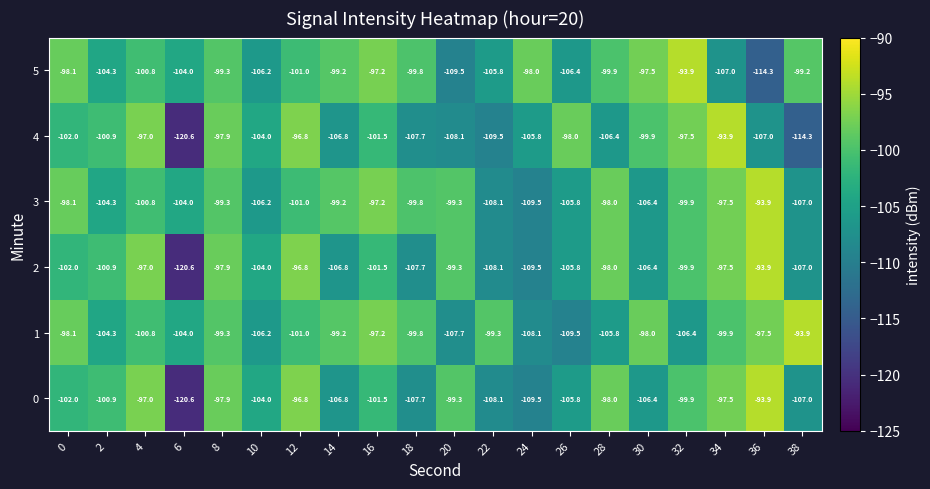

What is the difference between the maximum and second lowest values in the 0 series?

15.6